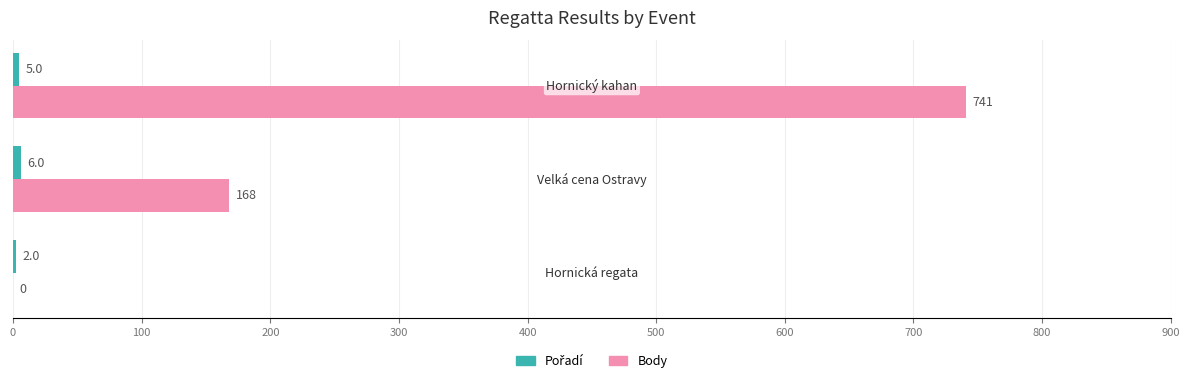

How many Body values are between 0 and 741?

3